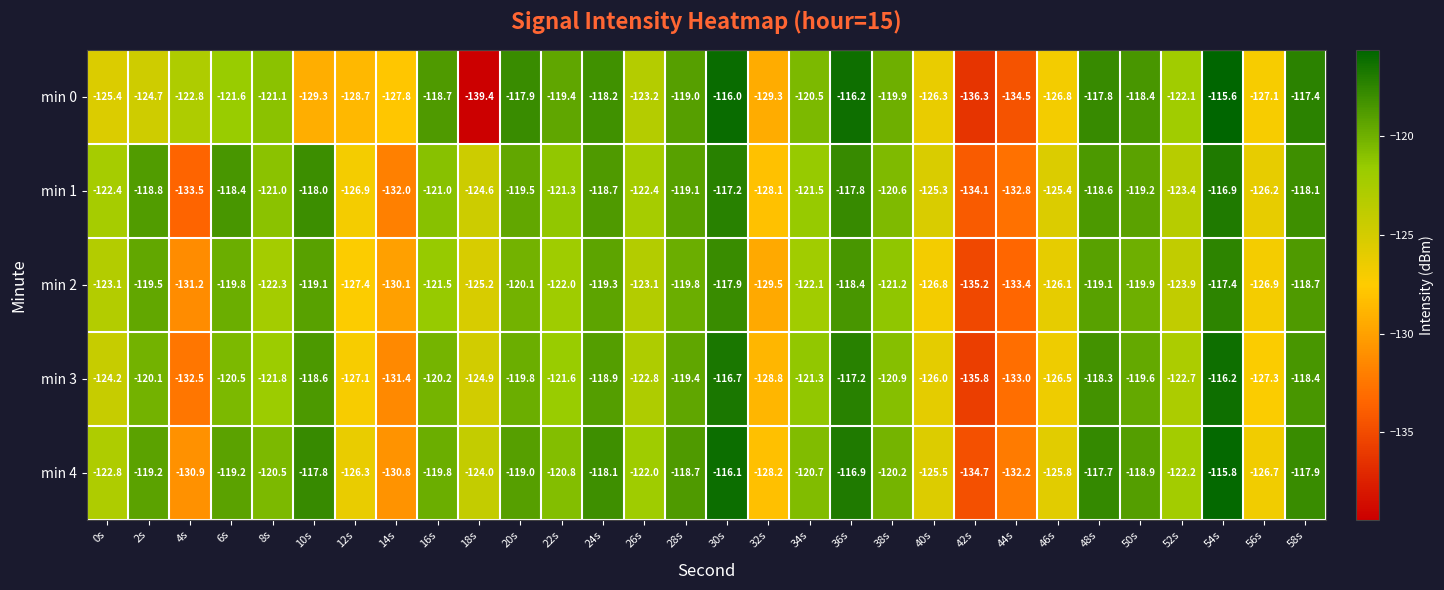

True or false: min 0 has a value of -203.8 at 8s.

False